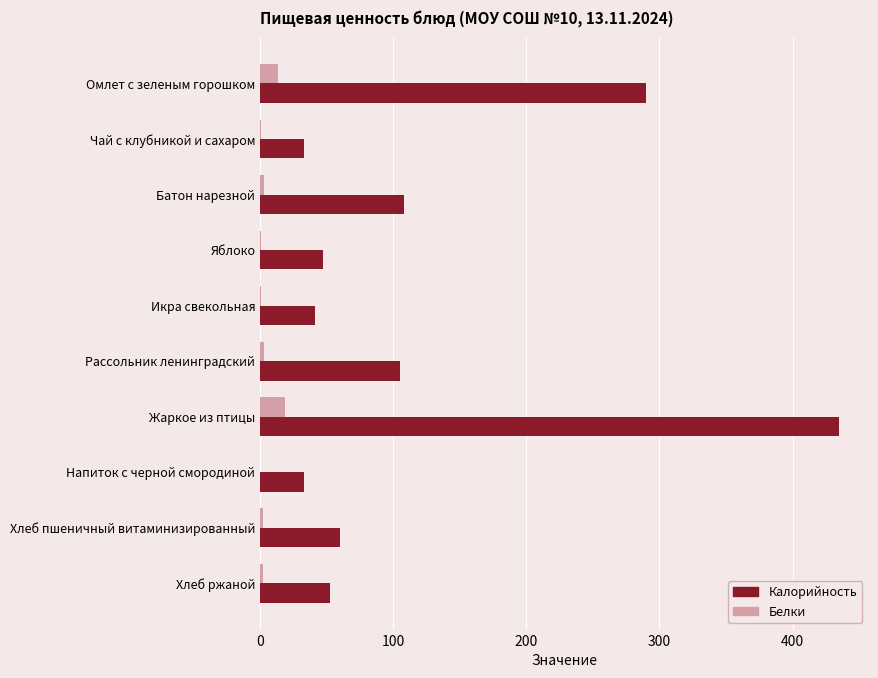

Which series has the largest total across all categories?

Калорийность